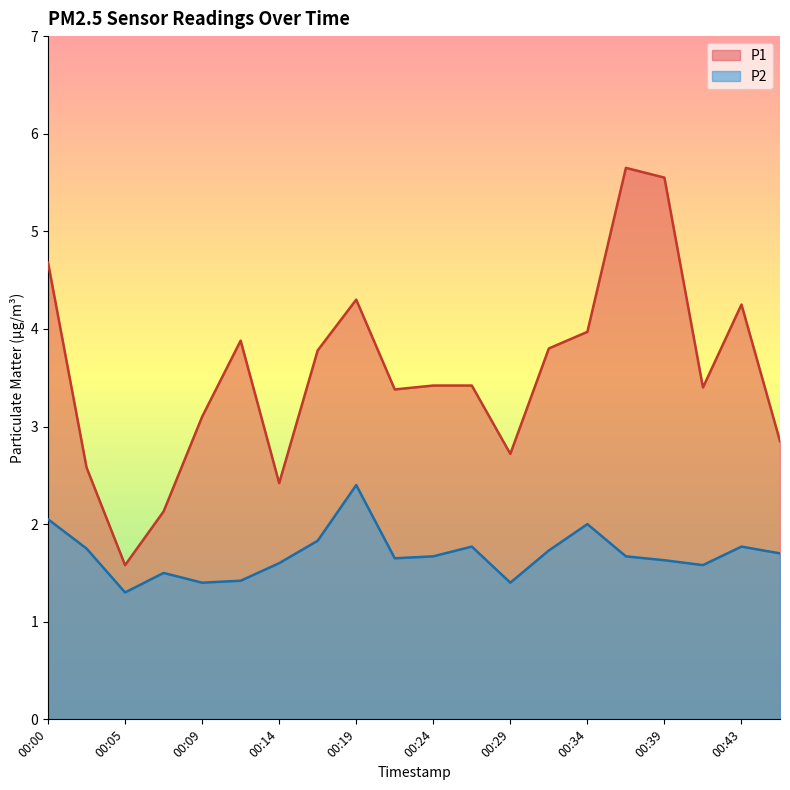

Is the value of P2 at 00:39 greater than the value of P1 at 00:41?

No